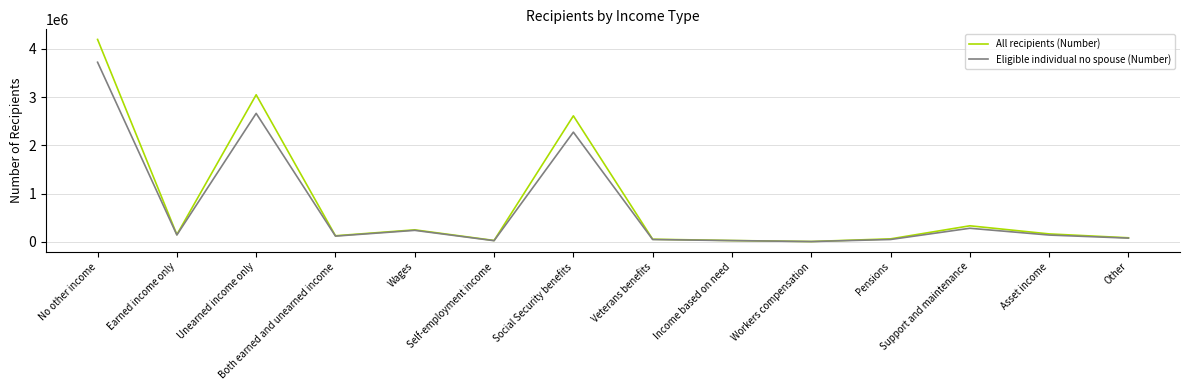

What is the difference between the highest and lowest values at Earned income only?

7877